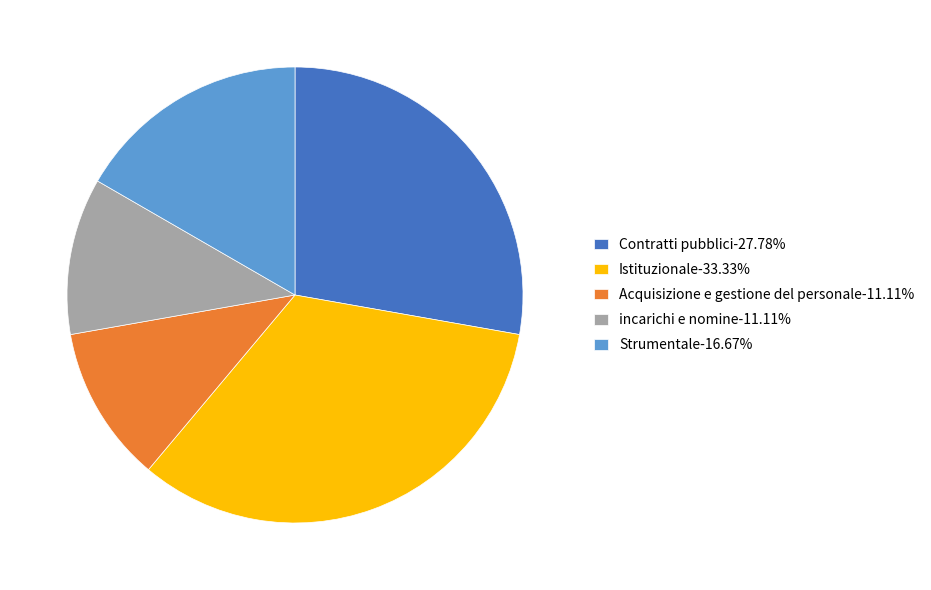

Is the sum of Strumentale-16.67% and Contratti pubblici-27.78% greater than half?

No